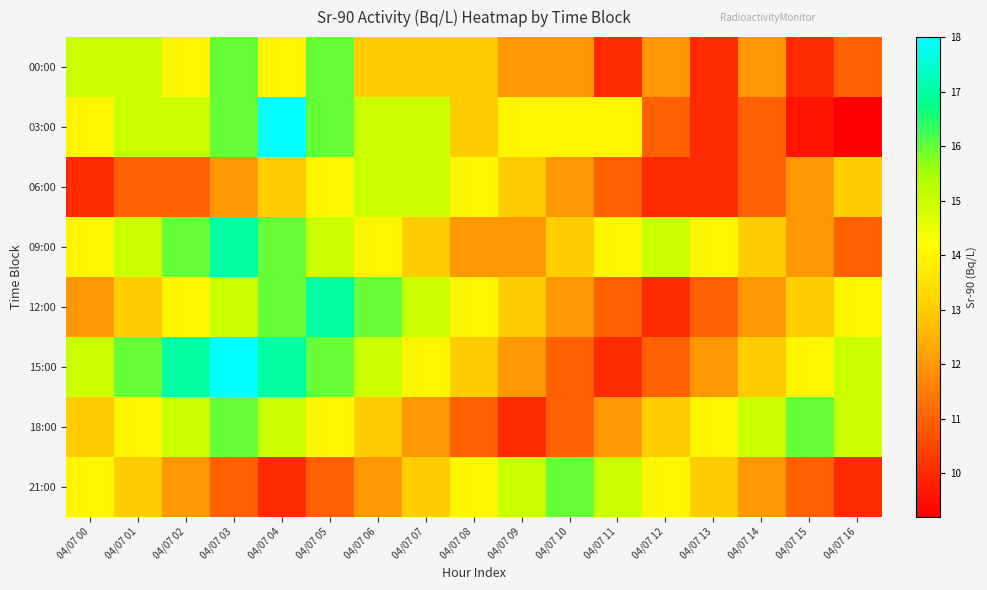

What is the spread (max minus min) of values at 04/07 06?

4.0